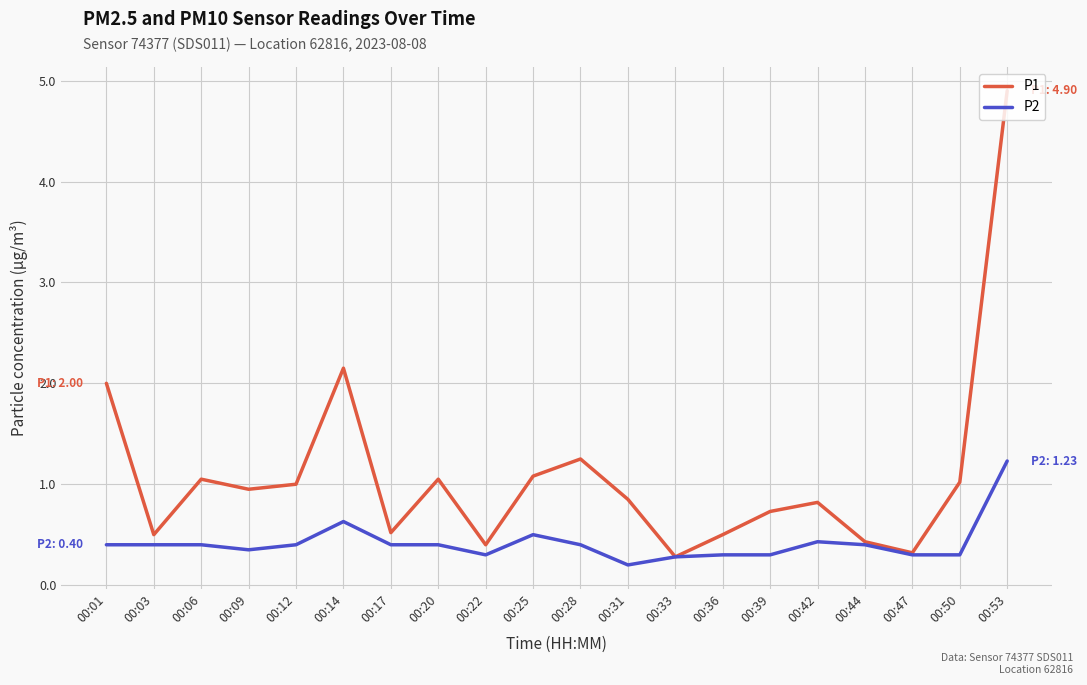

What is the total value across all series at 00:44?

0.8